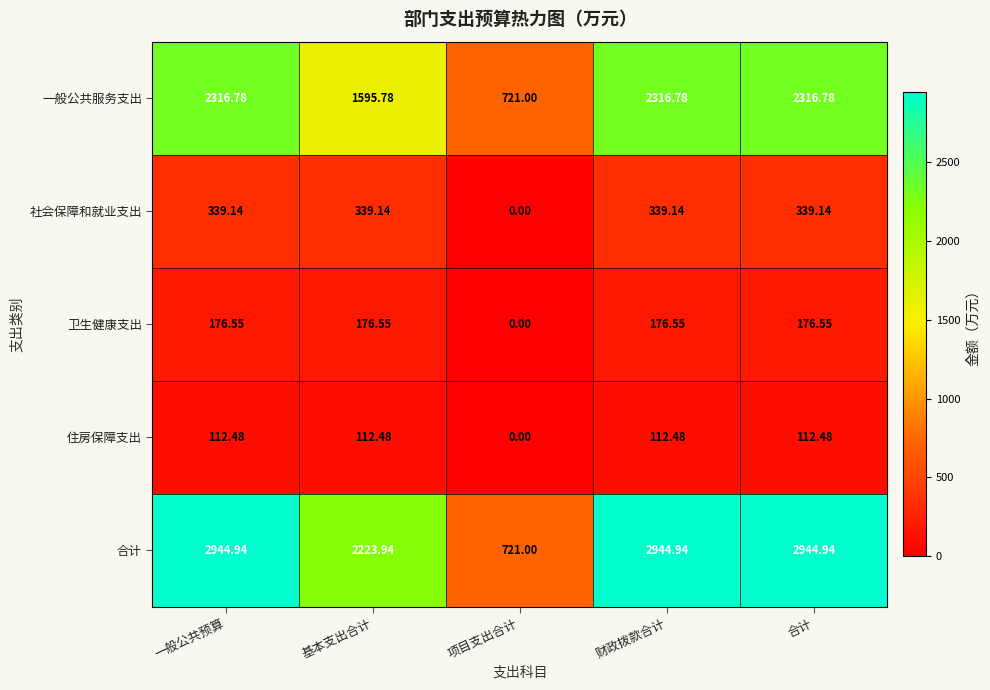

Which series changed the most between 项目支出合计 and 合计?

合计